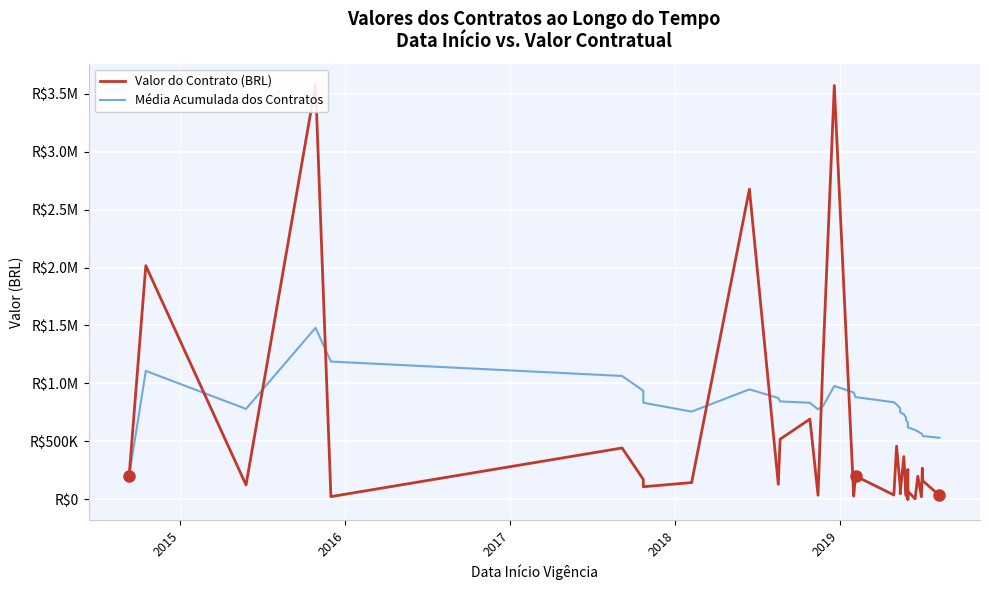

How many lines are shown in the chart?

2